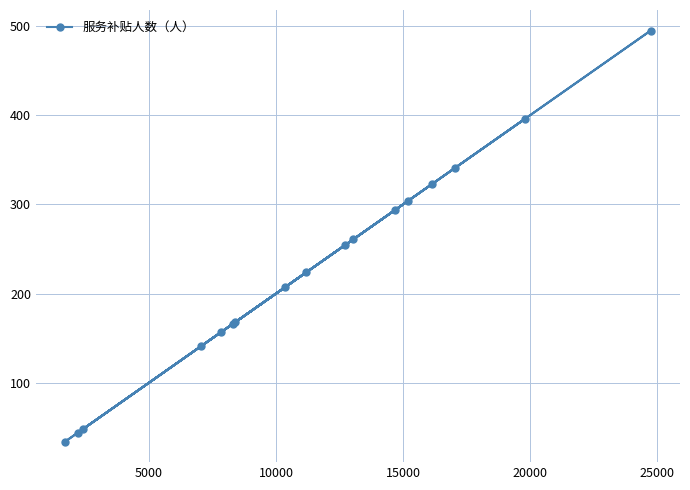

What is the average value?

227